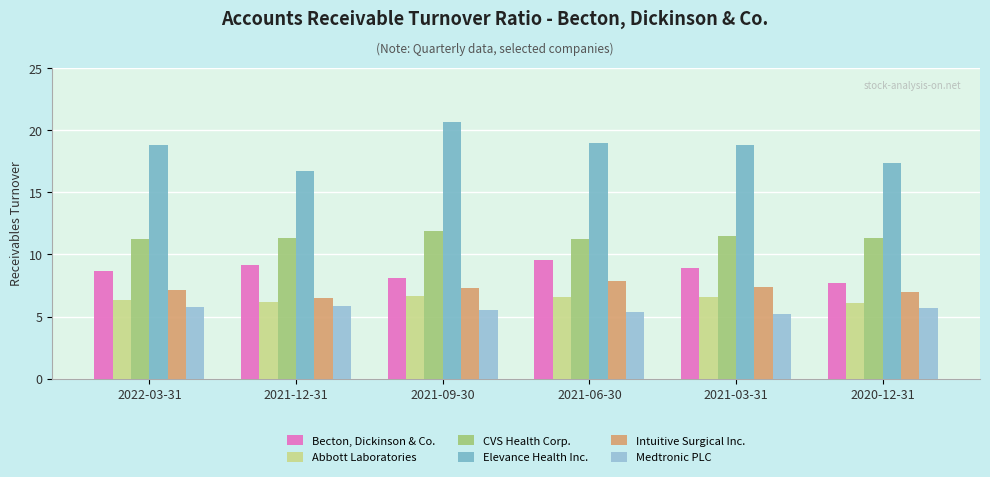

What is the sum of the Abbott Laboratories values at 2020-12-31 and 2021-12-31?

12.3